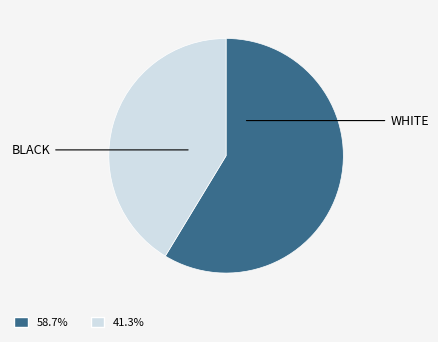

How many slices are in this pie chart?

2